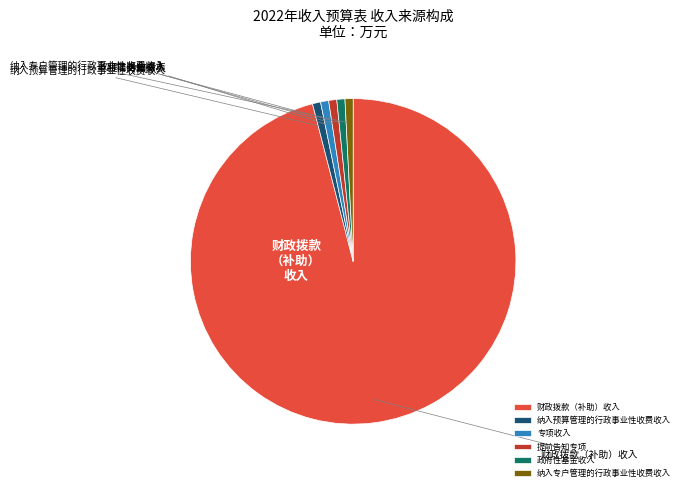

Is there any slice that represents more than half of the pie?

Yes